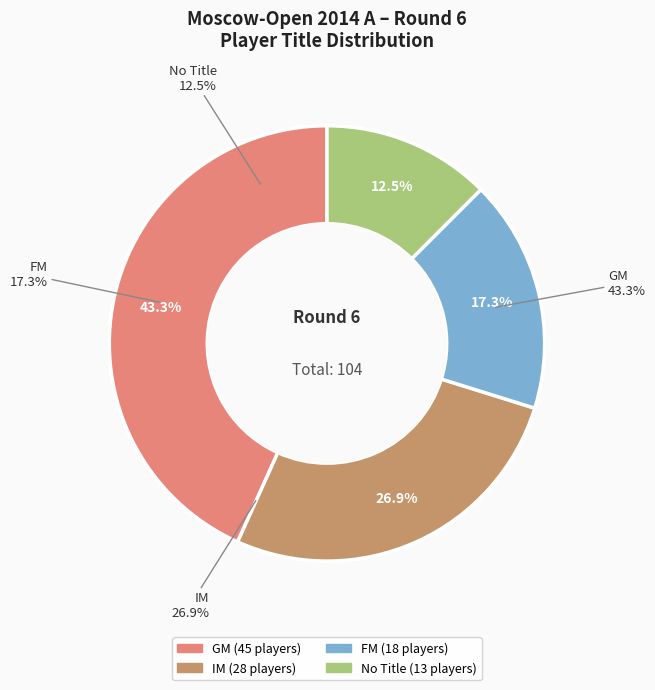

Between FM and IM, which is larger?

IM